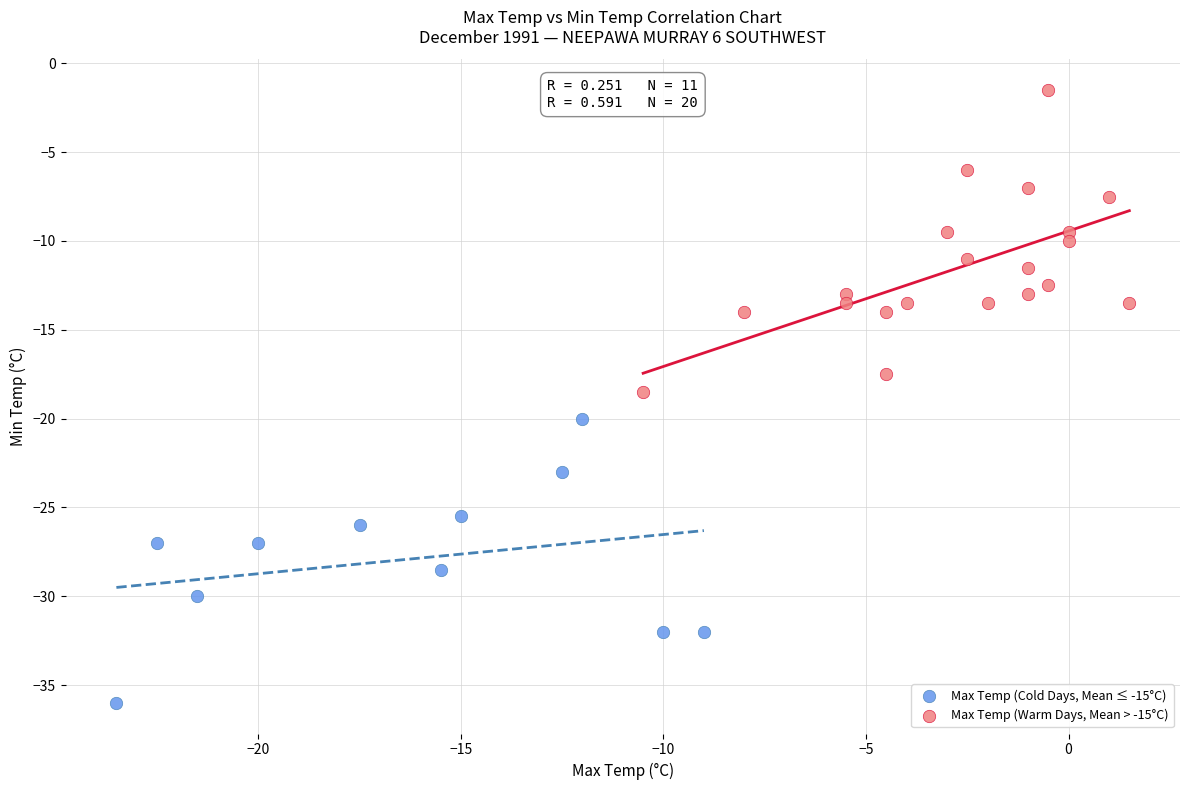

Which series reaches the maximum Y coordinate?

Max Temp (Warm Days, Mean > -15°C)